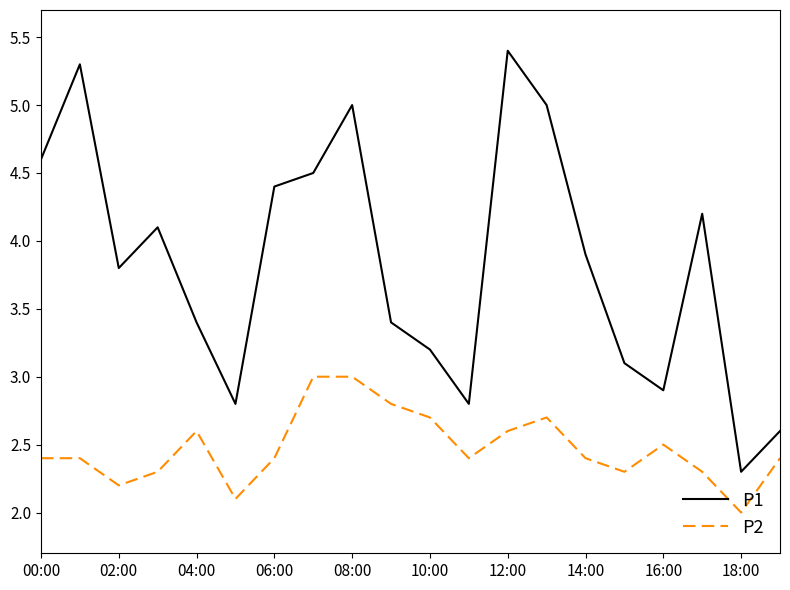

What is the greatest value displayed?

5.4